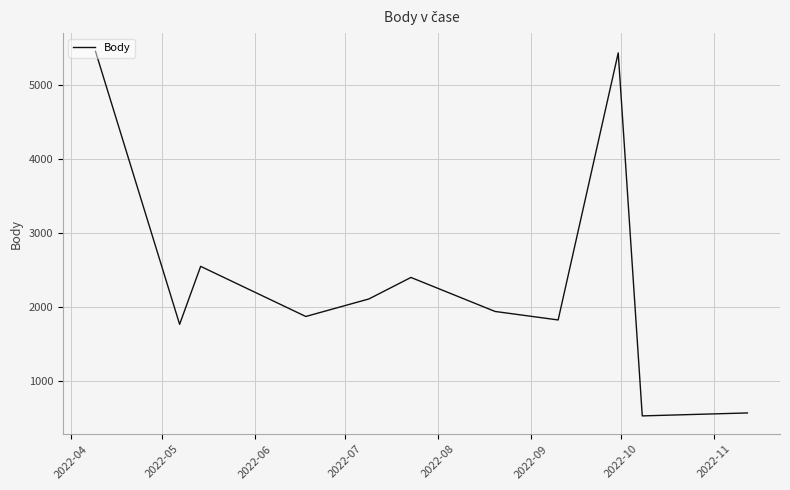

What is the sum of all values?

26453